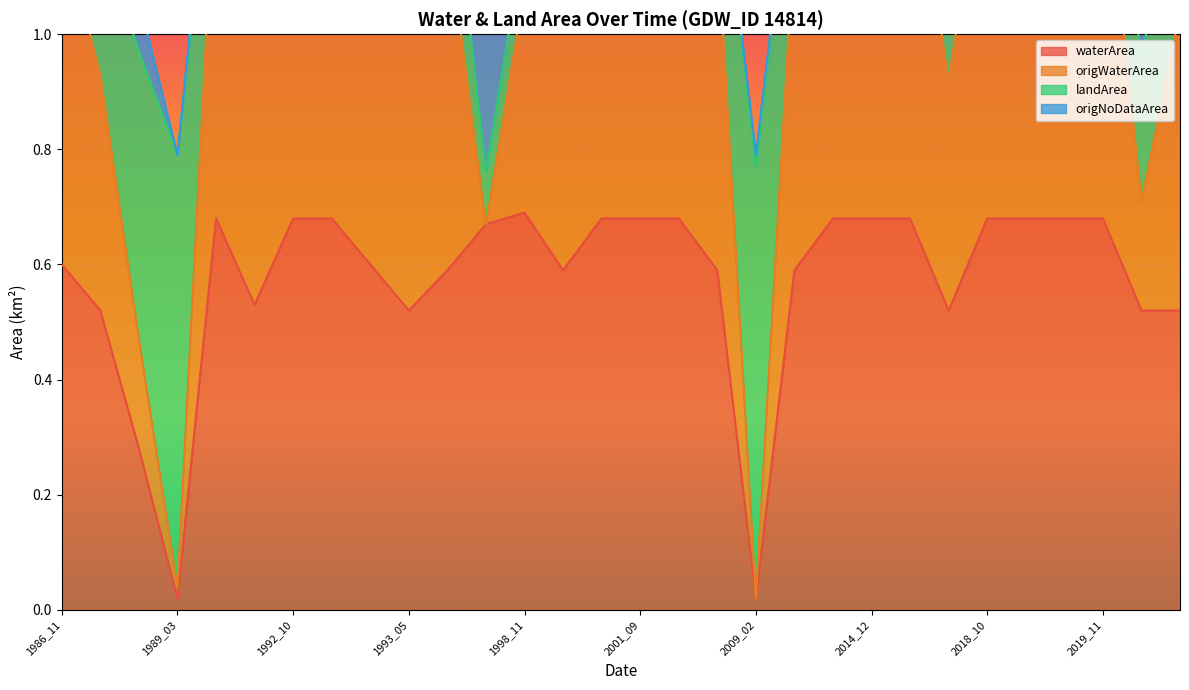

How many data points in origWaterArea are above 0?

28